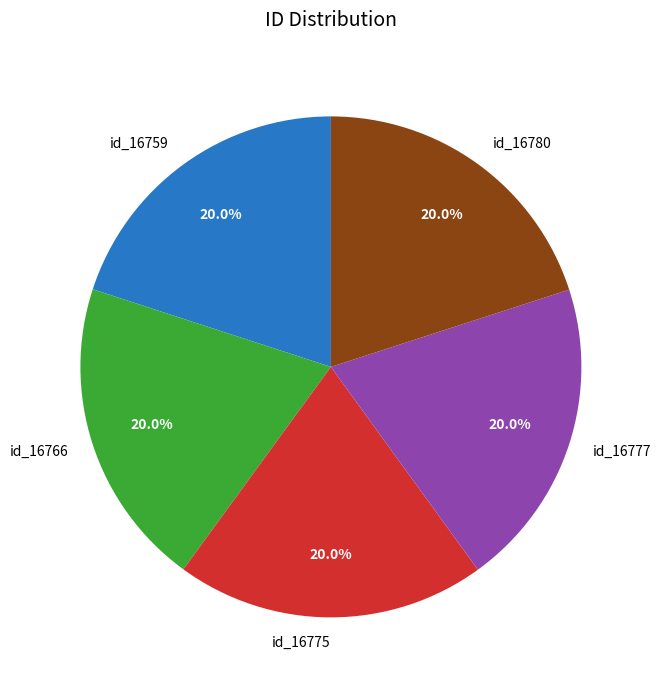

What percentage is the id_16759 slice, to the nearest percent?

20%